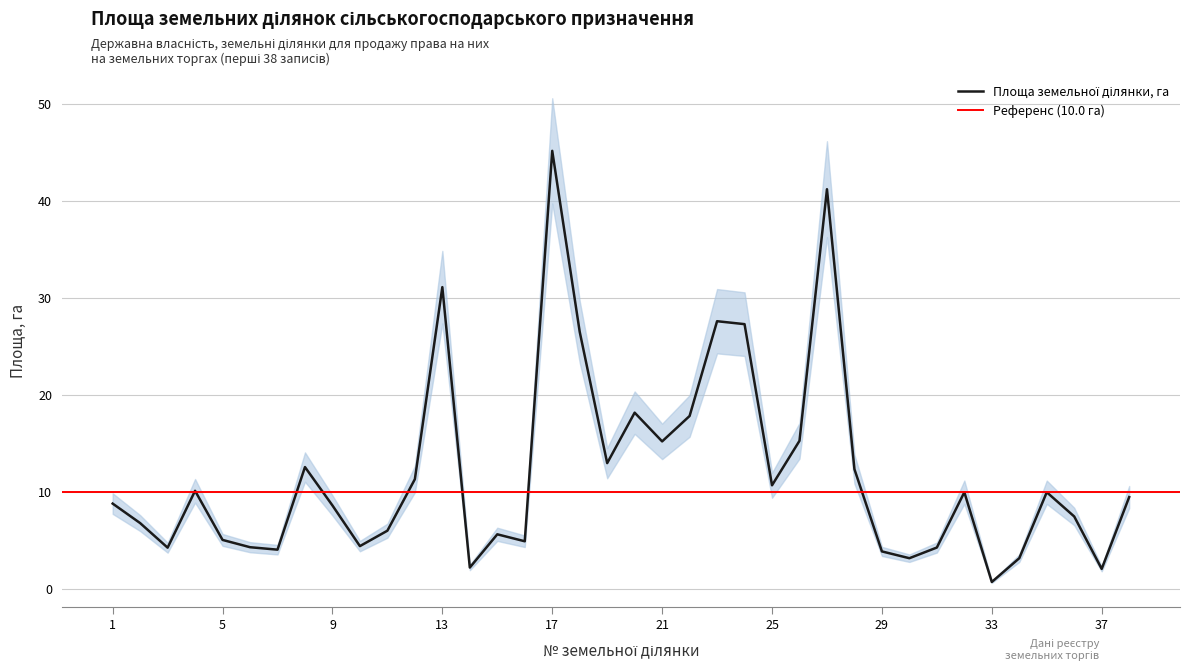

What is the value of the 5th point from the left?

5.1